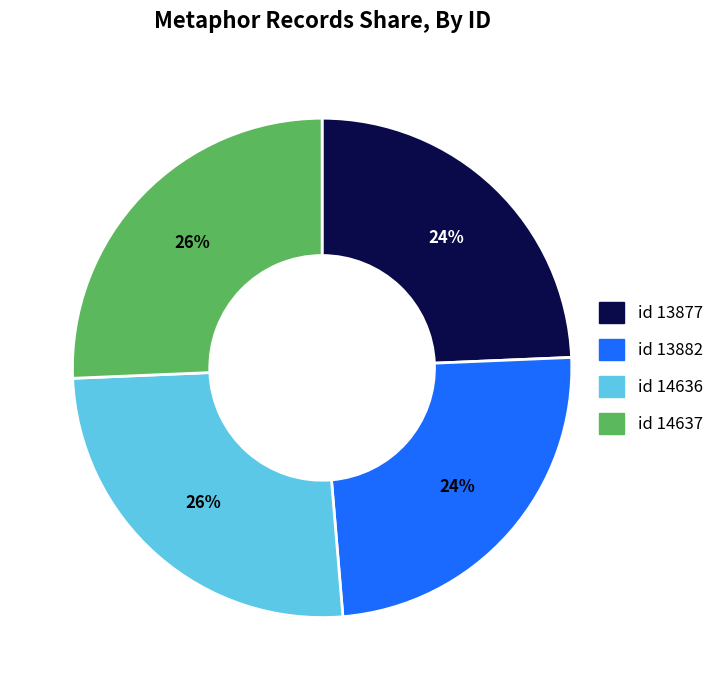

Does any single category account for the majority?

No